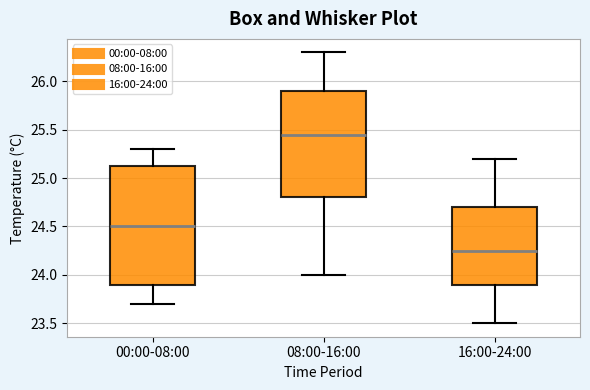

Comparing the boxes themselves (not the whiskers), which one is the tallest?

00:00-08:00